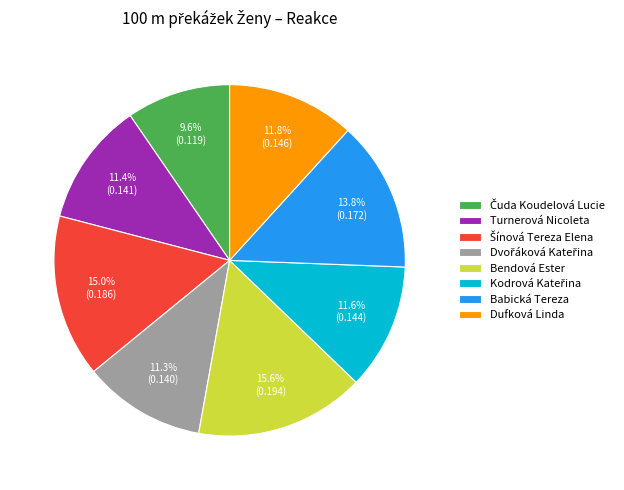

Does any single category account for the majority?

No